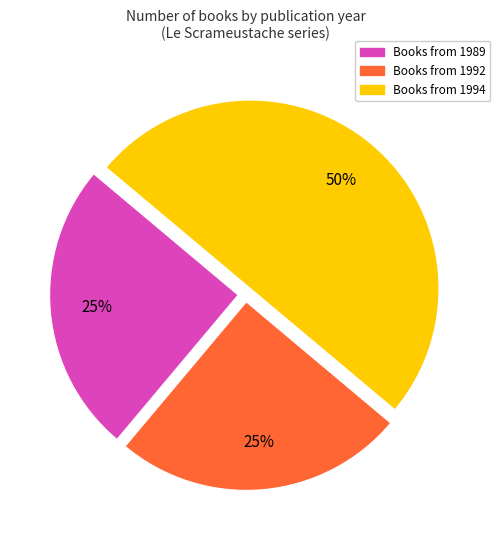

To the nearest percent, what is the difference between the largest and smallest slice percentages?

25%